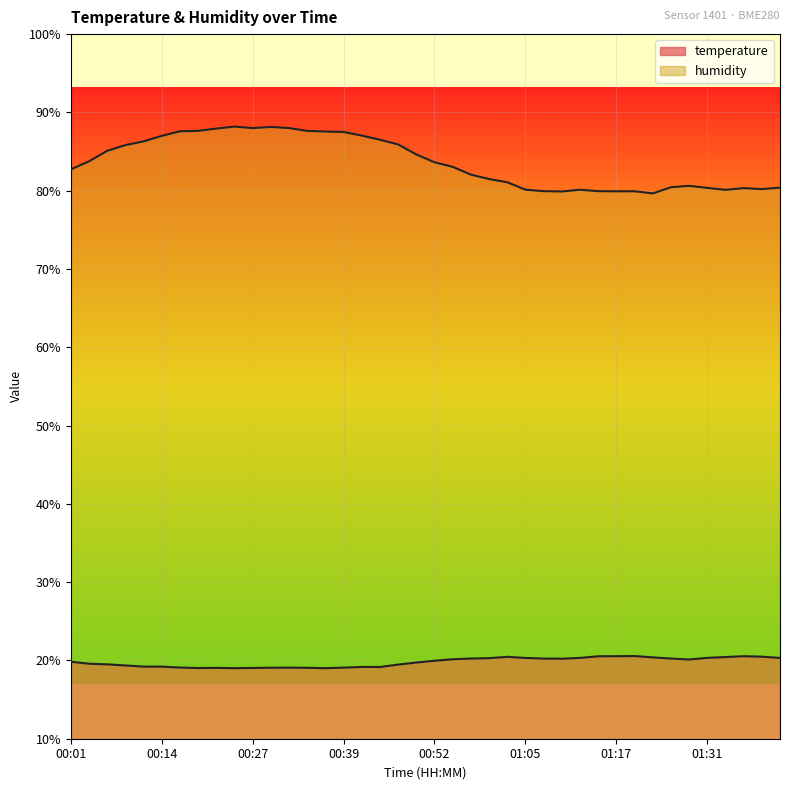

How many lines are shown in the chart?

2